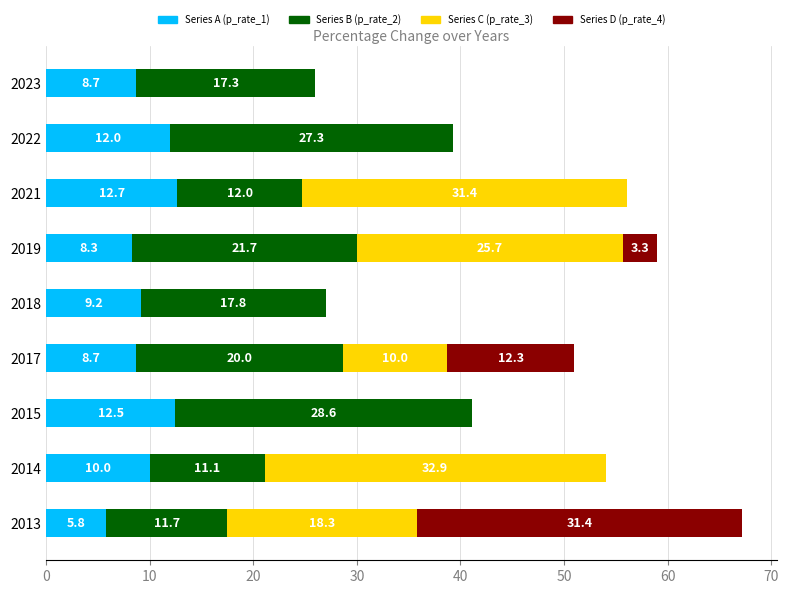

What is the sum of all Series A (p_rate_1) values?

87.9